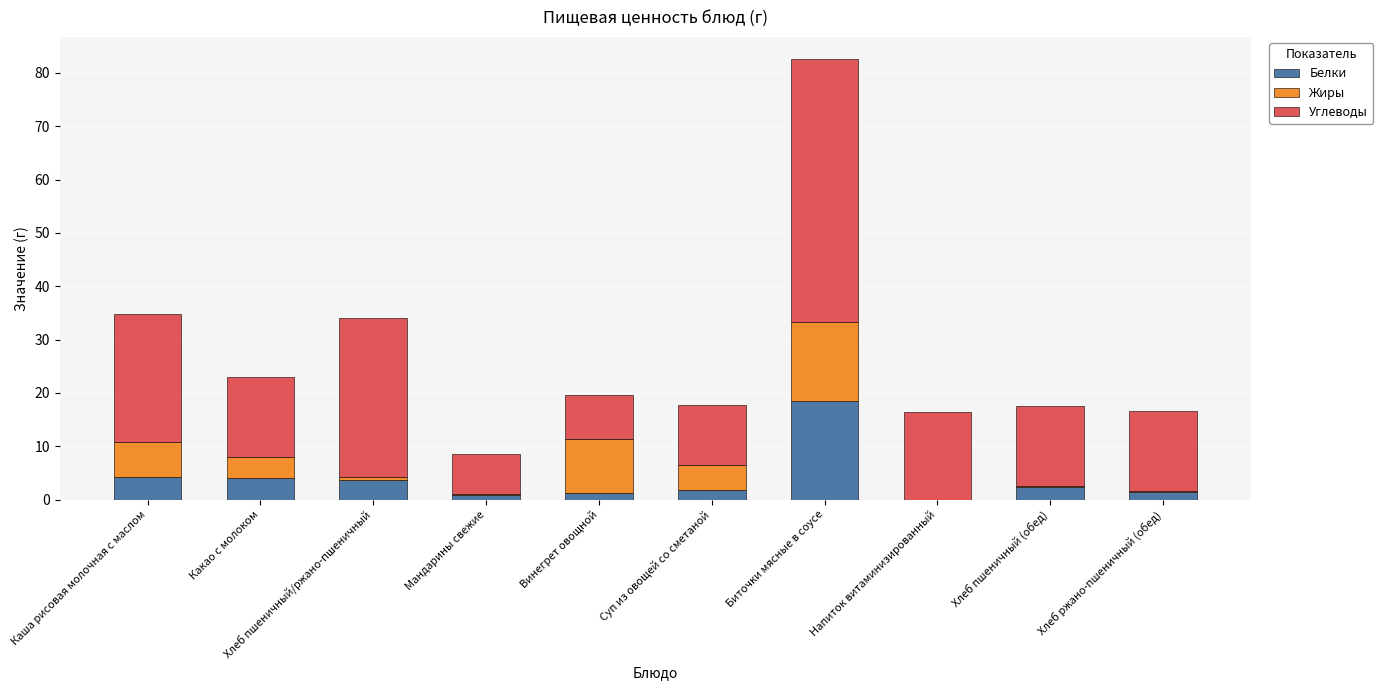

What is the maximum value for Белки?

18.4